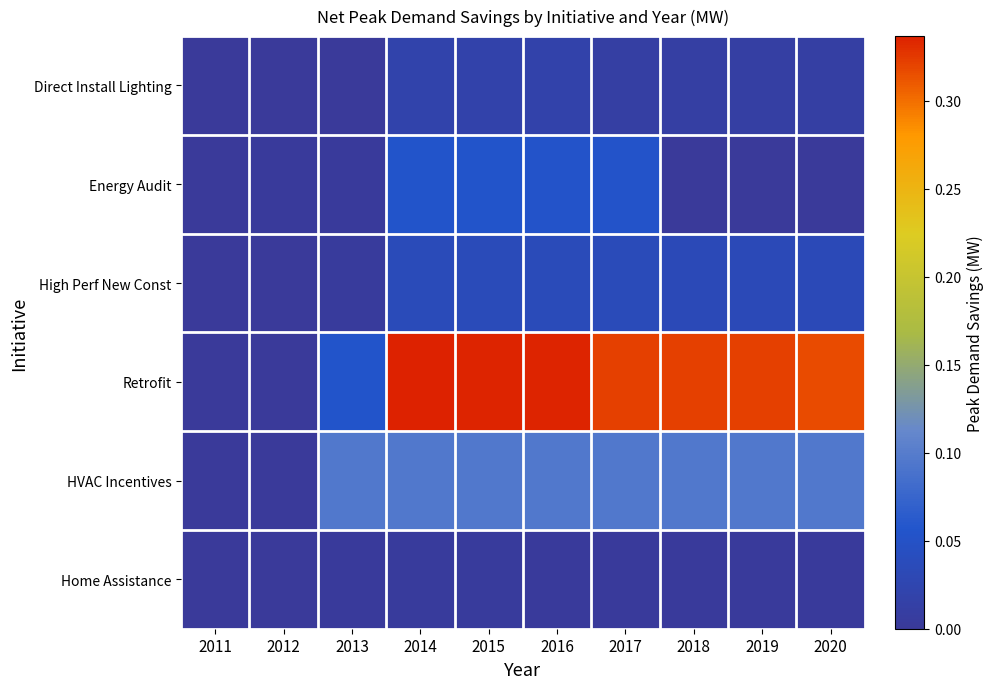

At how many categories does at least one series exceed 0?

10